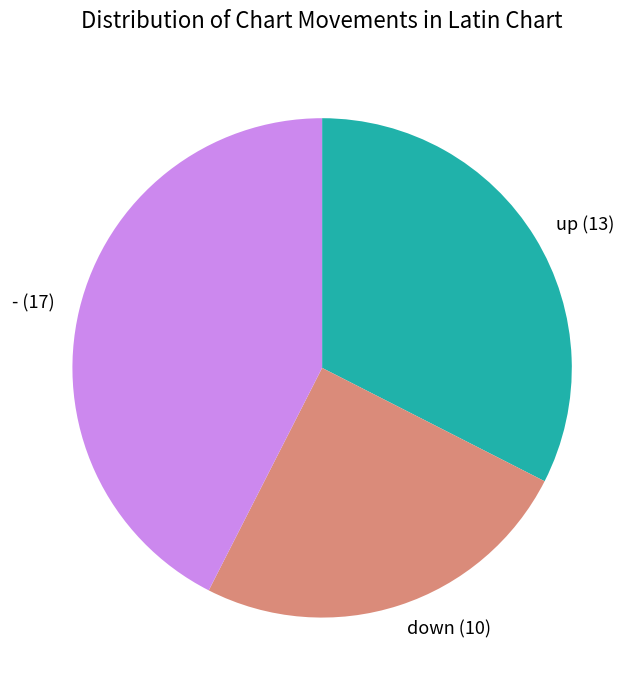

Which slice is the smallest?

down